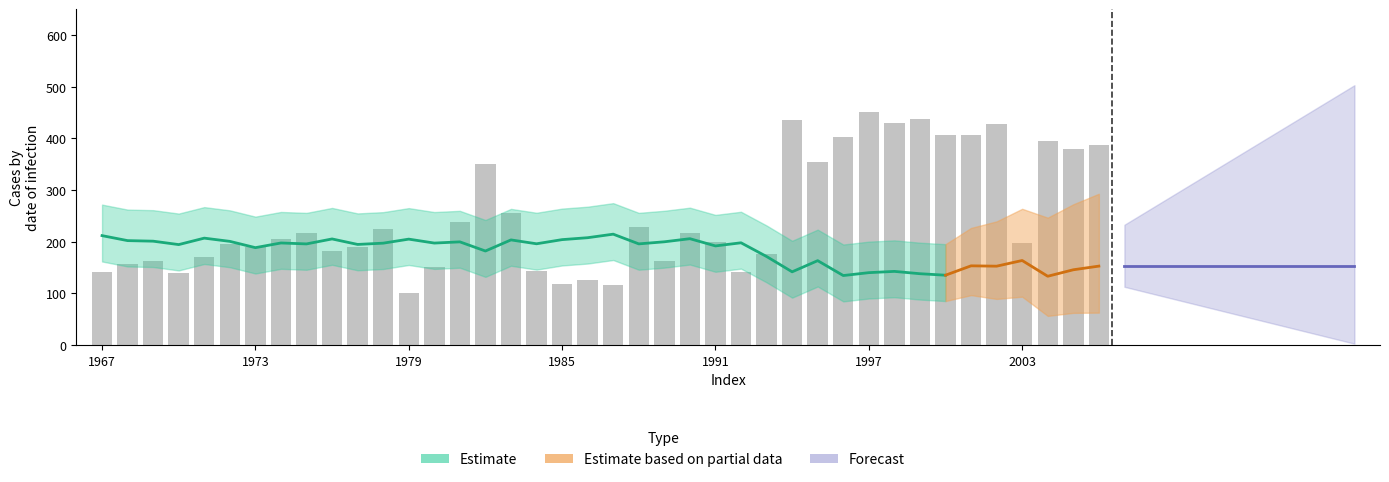

What is the sum of all values?

10004.9